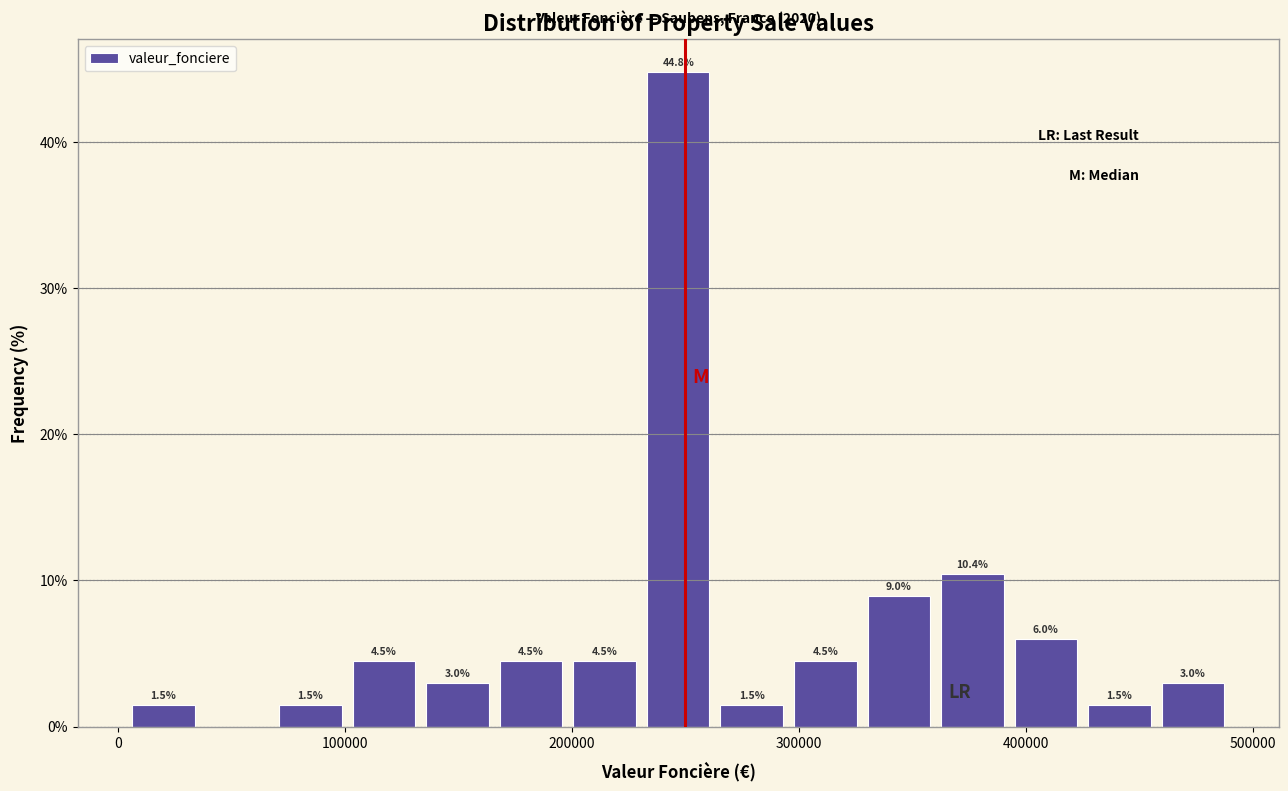

Around what value on the x-axis is the tallest bar? Give the approximate position of its centre, as read against the axis.

250000